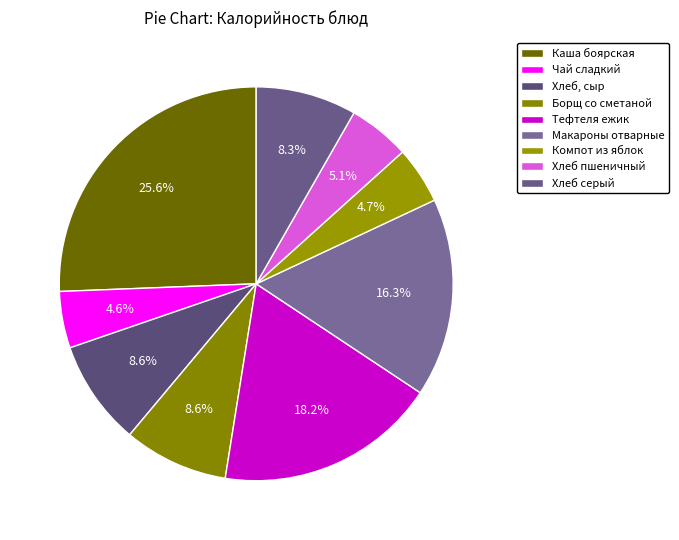

Which category has the biggest portion of the pie?

Каша боярская